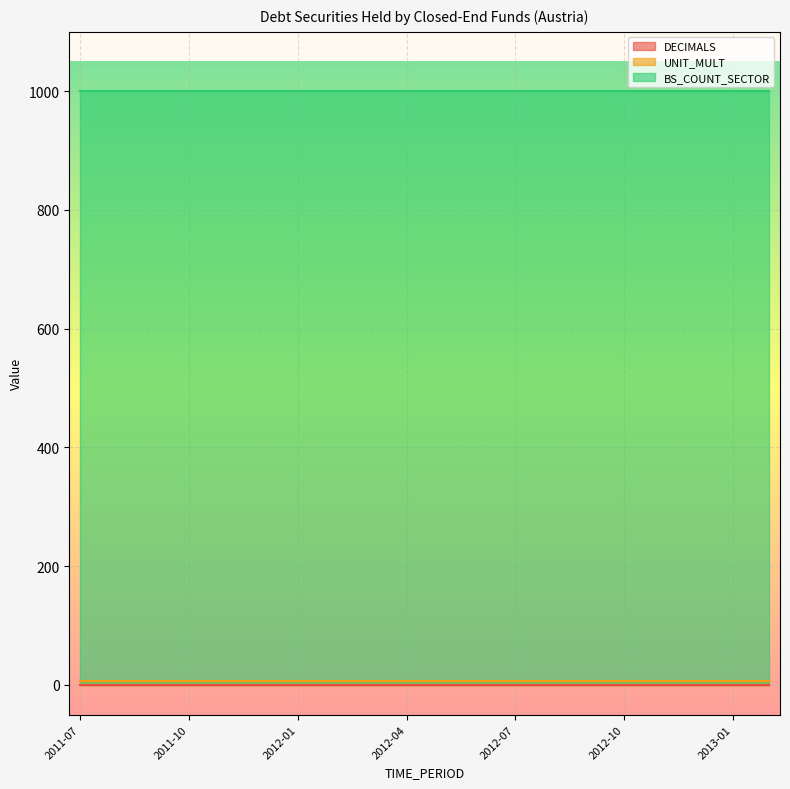

True or false: UNIT_MULT and DECIMALS intersect in this chart.

False